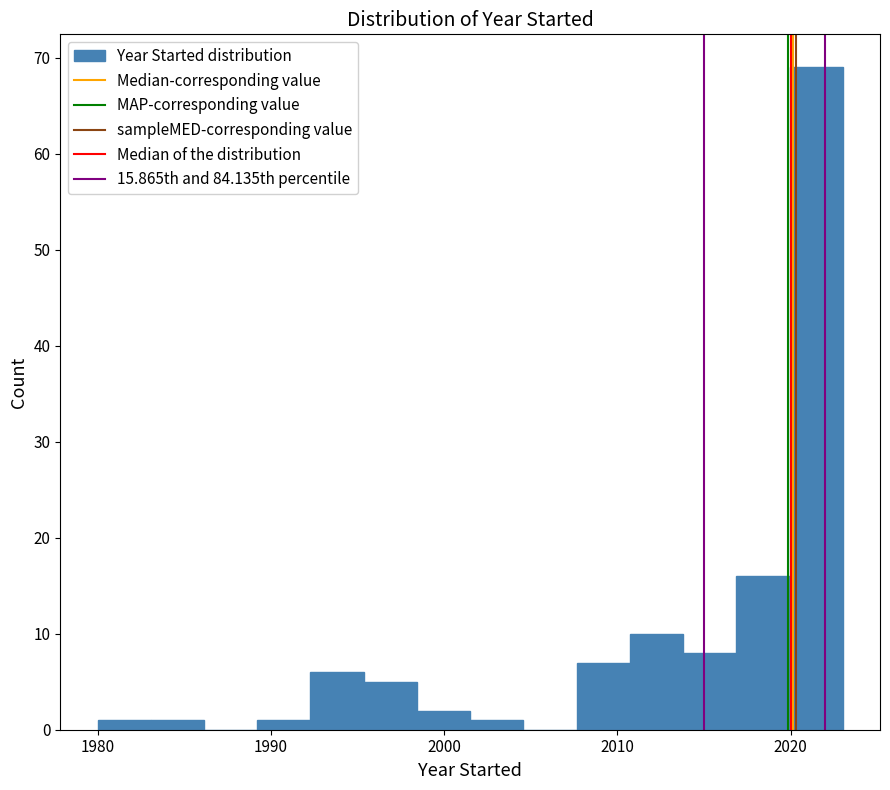

Around what value on the x-axis is the tallest bar? Give the approximate position of its centre, as read against the axis.

2021